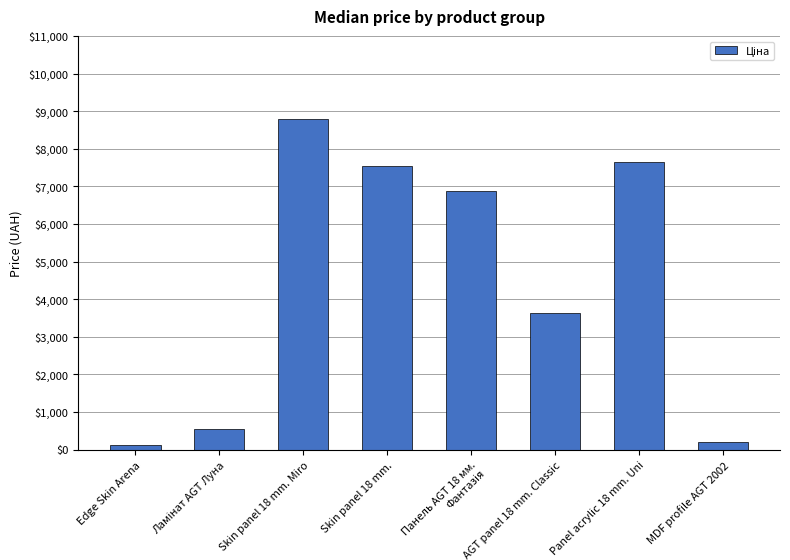

True or false: the data shows 201.3 at MDF profile AGT 2002.

True